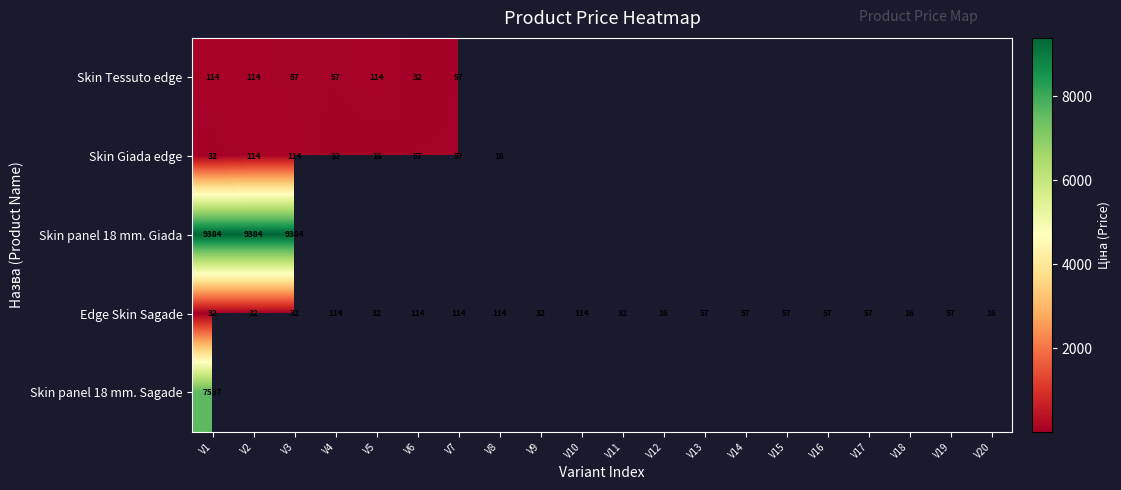

Is it true that Edge Skin Sagade equals 179.8 at V7?

False